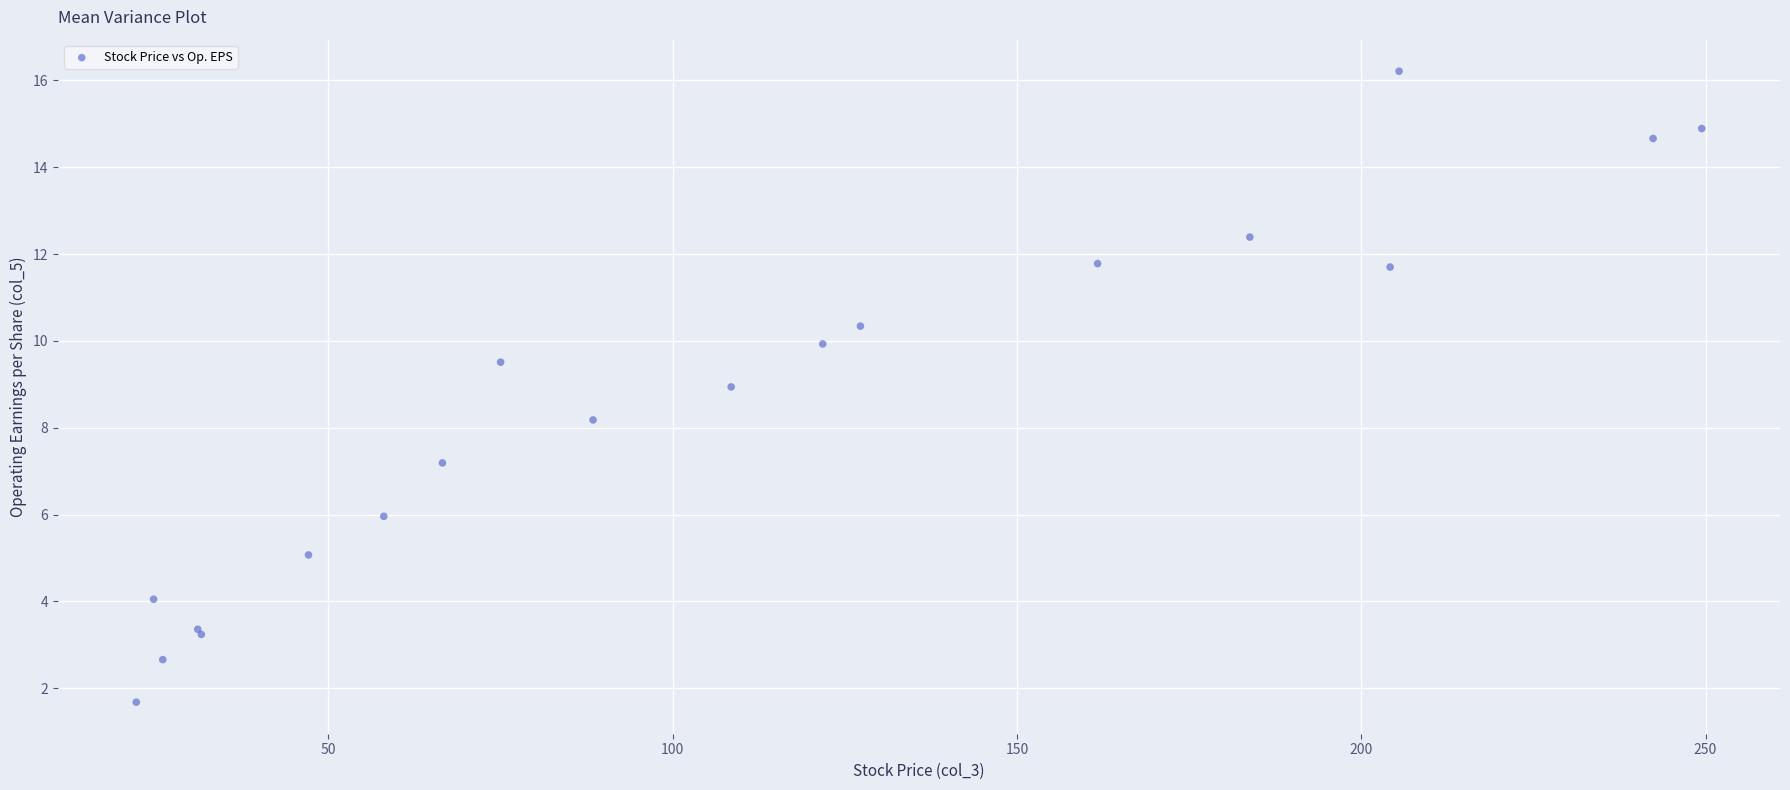

What Y value in the scatter plot is closest to 8?

8.2